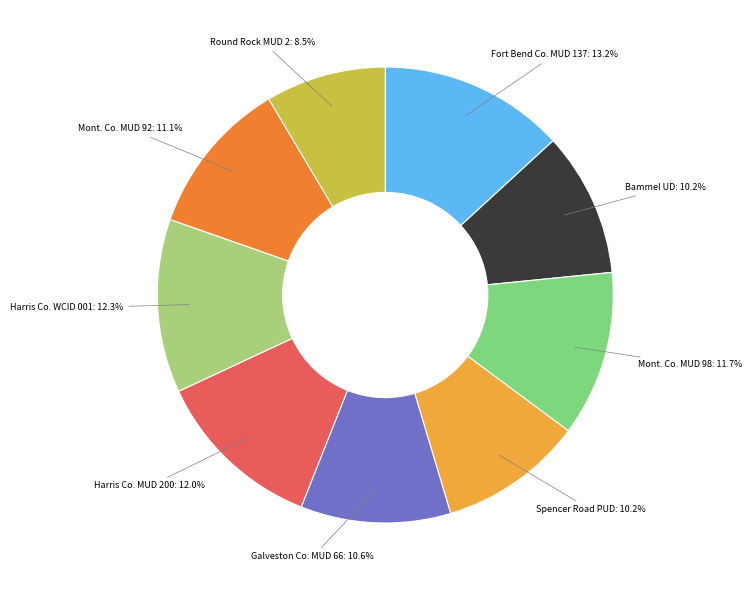

Does any single category account for the majority?

No